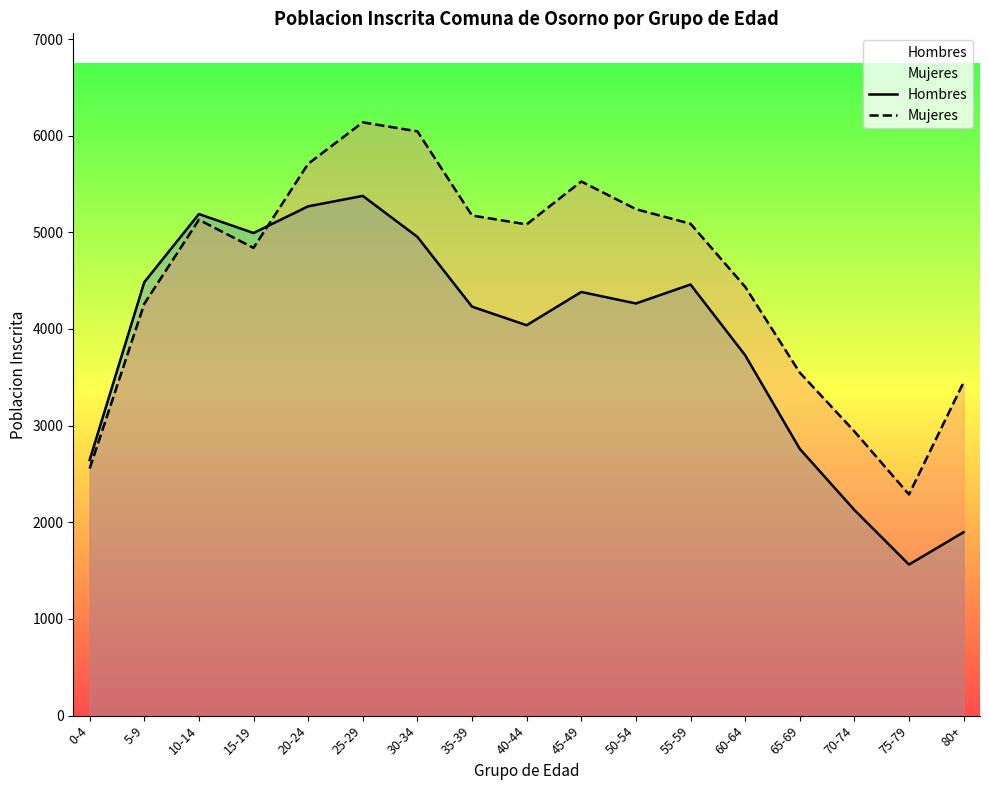

Which series changed the most between 30-34 and 60-64?

Mujeres